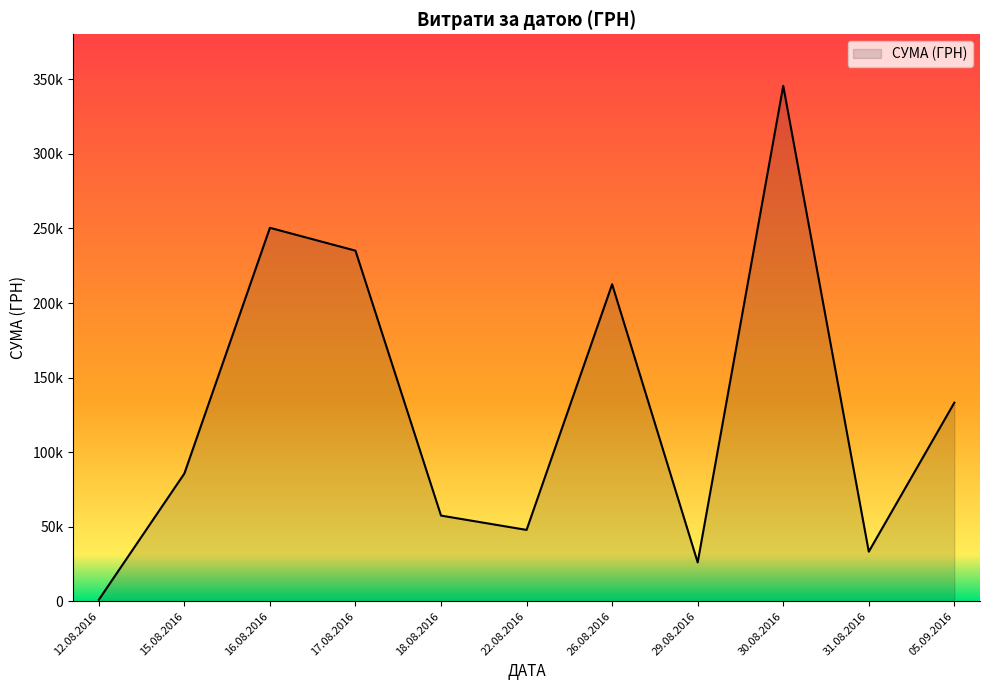

Is this an area chart (filled region under the line)?

Yes